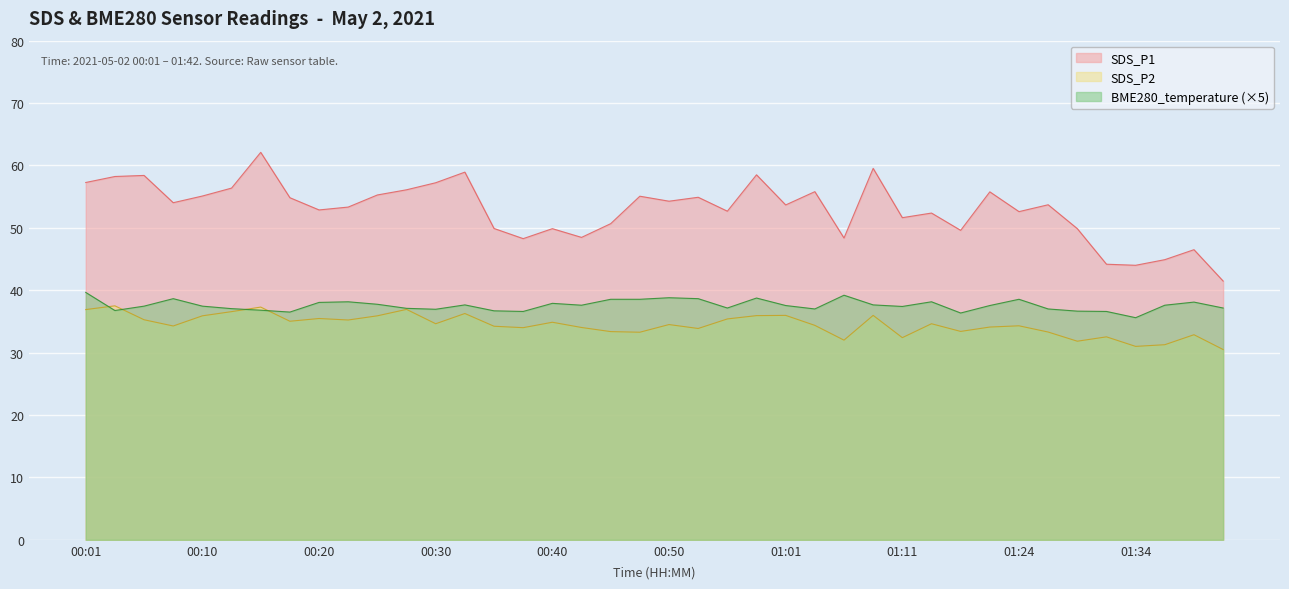

Rank the series at 01:11 from highest to lowest value.

SDS_P1, BME280_temperature (×5), SDS_P2